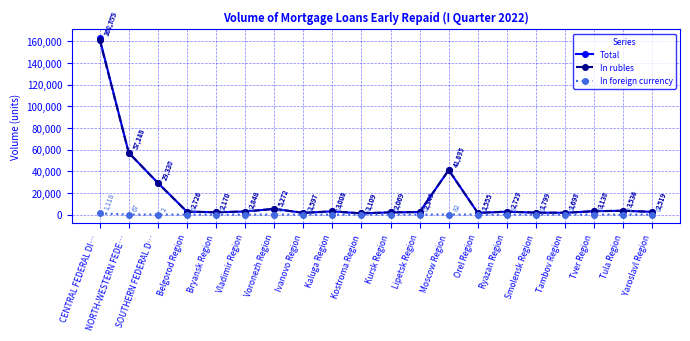

What is the difference between the highest and lowest values at Ryazan Region?

2727